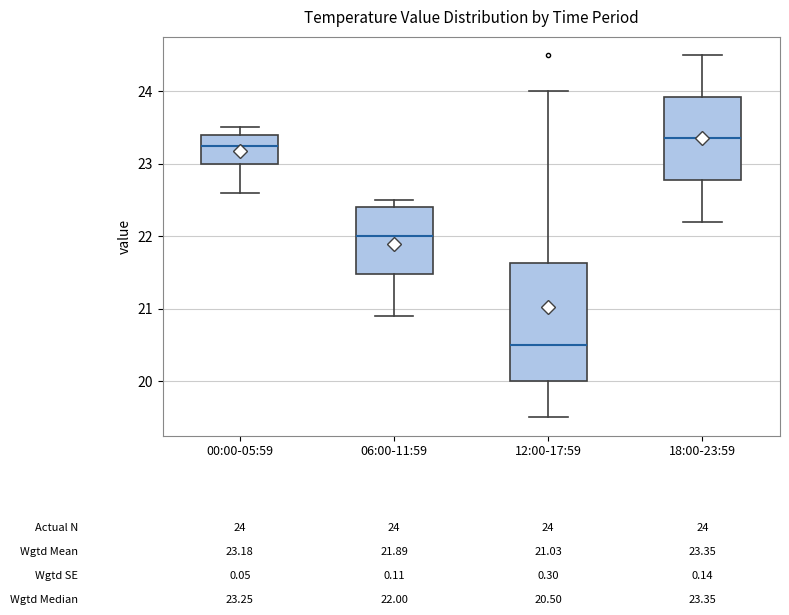

Which box is the tallest, from its lower edge to its upper edge?

12:00-17:59